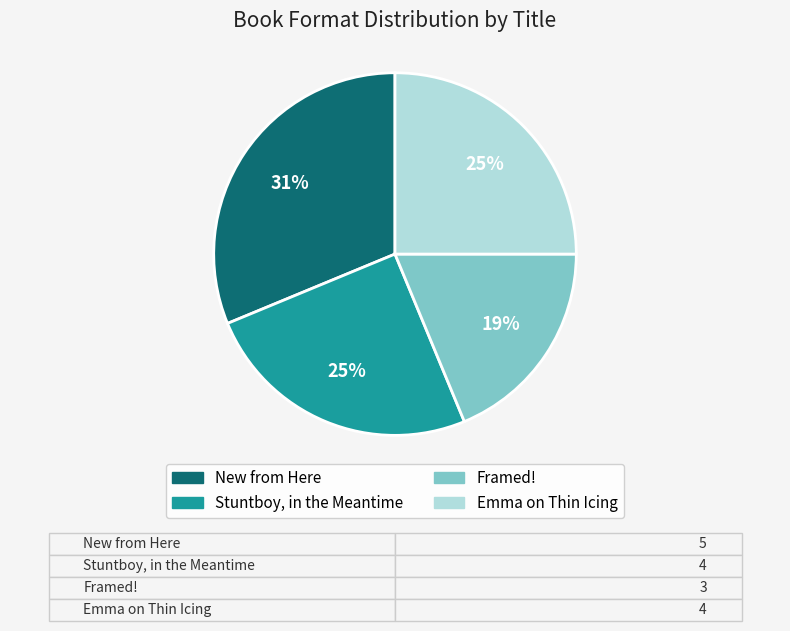

To the nearest percent, what percentage of the pie is Stuntboy, in the Meantime?

25%